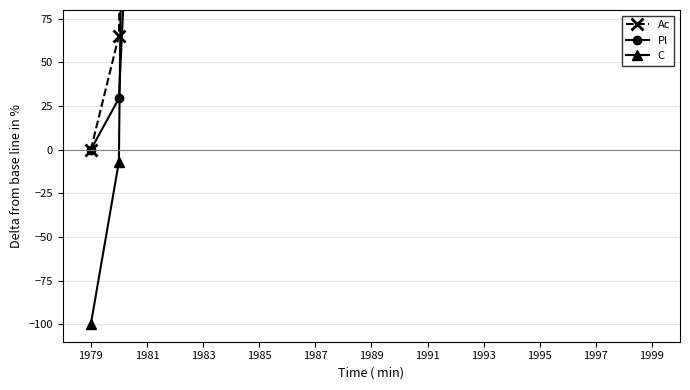

Rank the series by their maximum value, from highest to lowest.

C, Ac, Pl